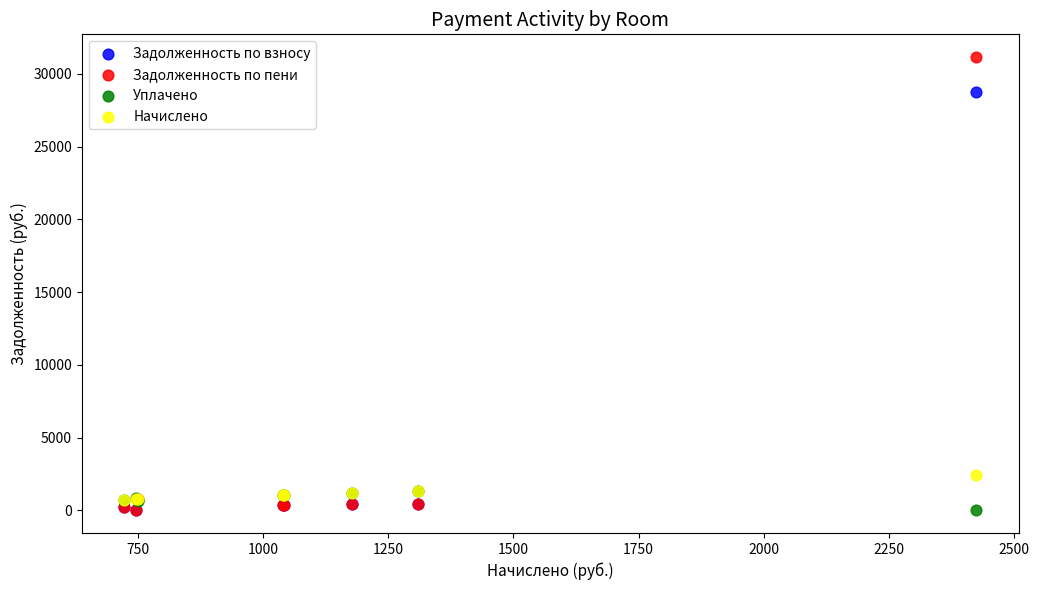

Which series has the largest Y range (max minus min)?

Задолженность по пени